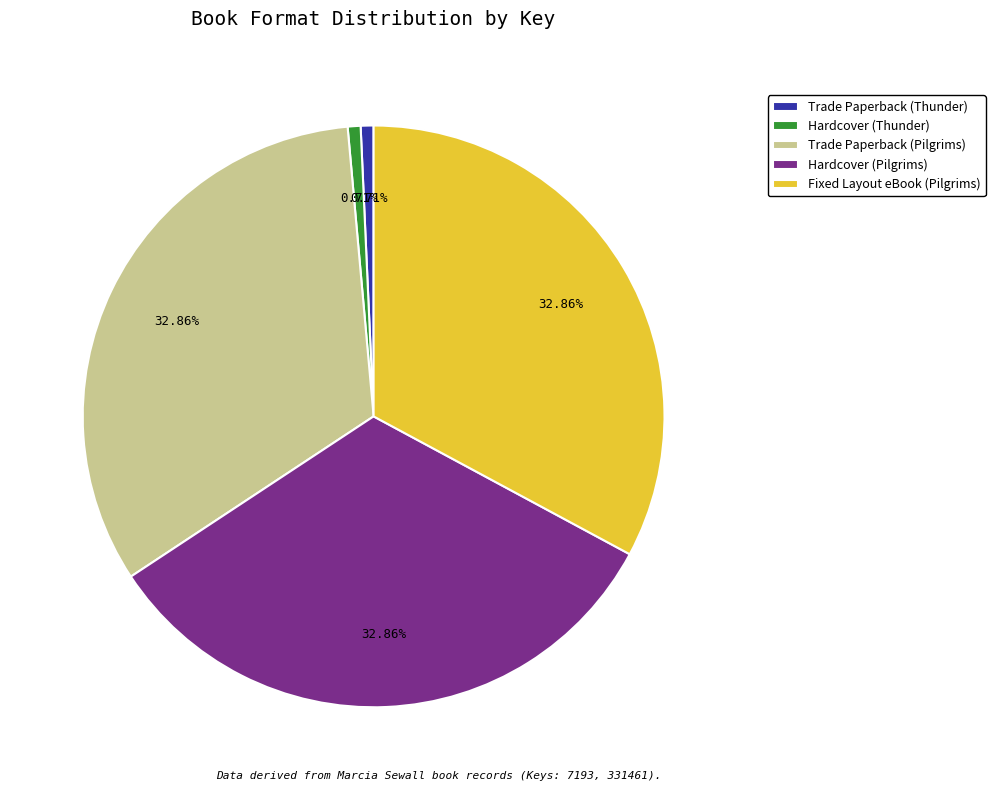

Between Hardcover (Pilgrims) and Trade Paperback (Thunder), which is larger?

Hardcover (Pilgrims)